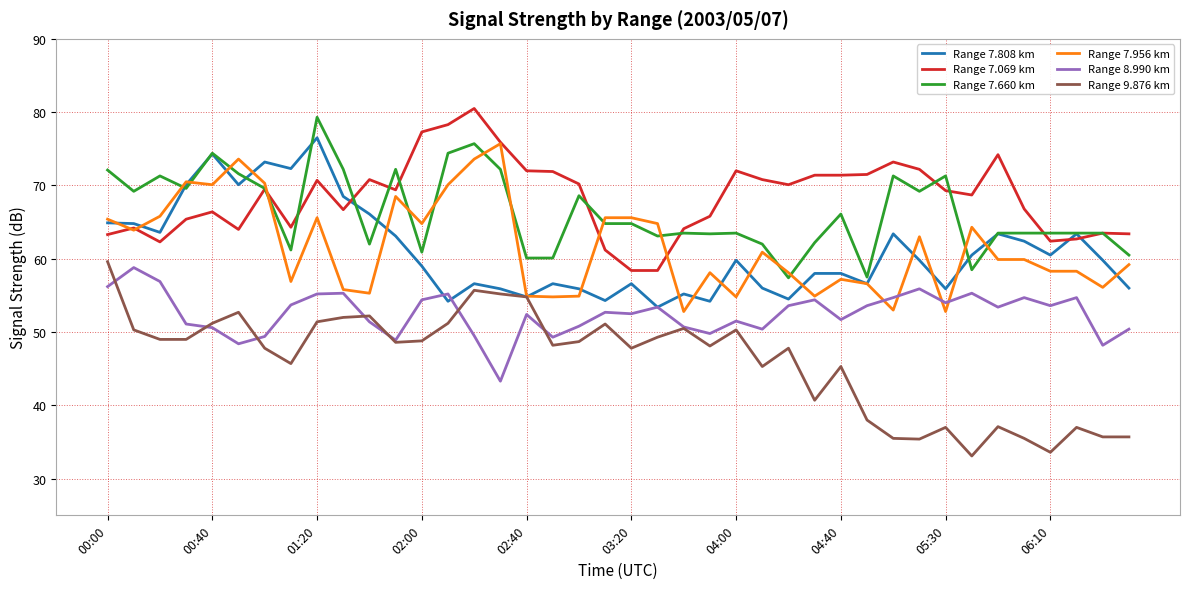

Which series has the widest spread of values?

Range 9.876 km